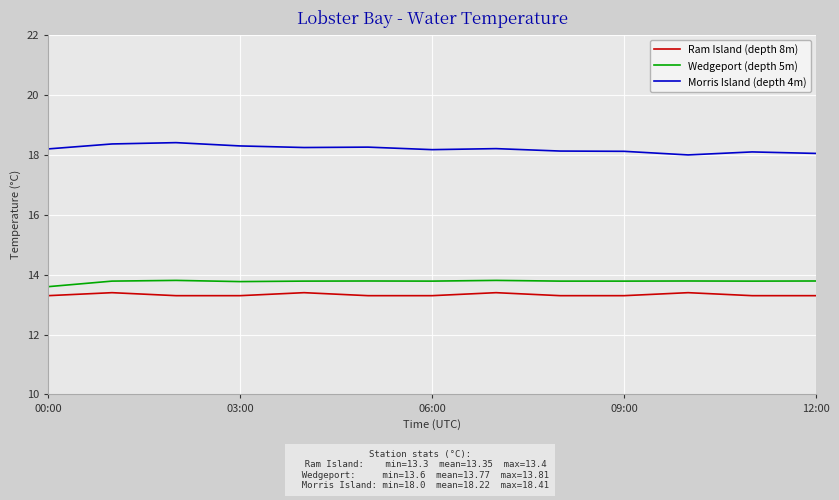

True or false: Ram Island (depth 8m) and Morris Island (depth 4m) cross at least once.

False